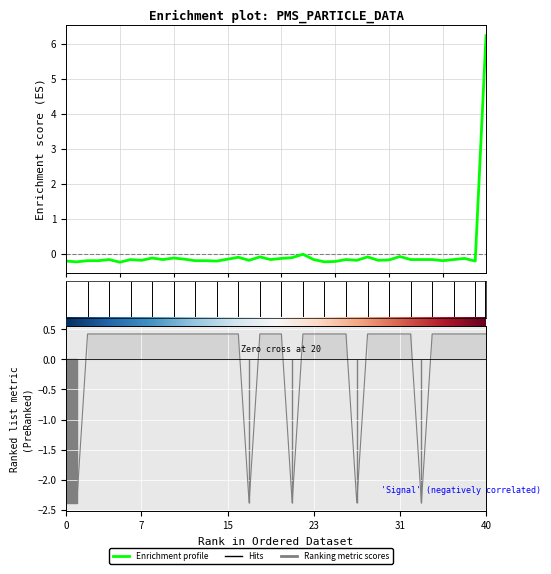

What is the difference between the highest and lowest values at 31?

0.5